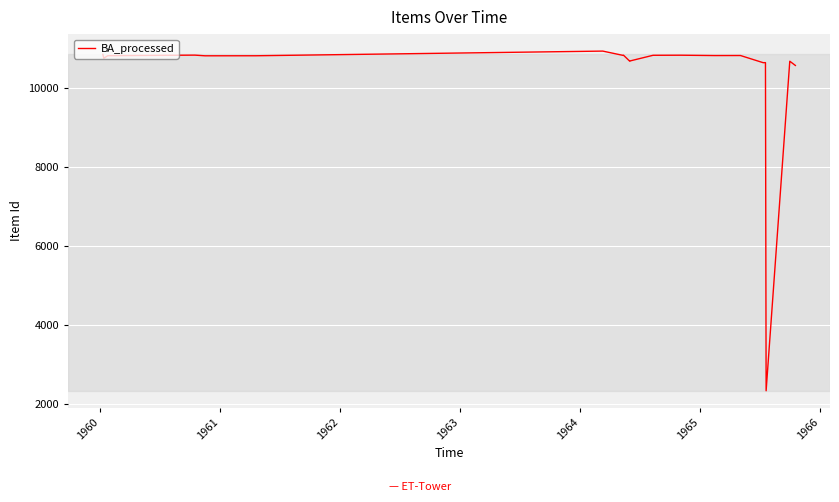

How many interior local peaks (higher than both neighbors) does the data have?

7